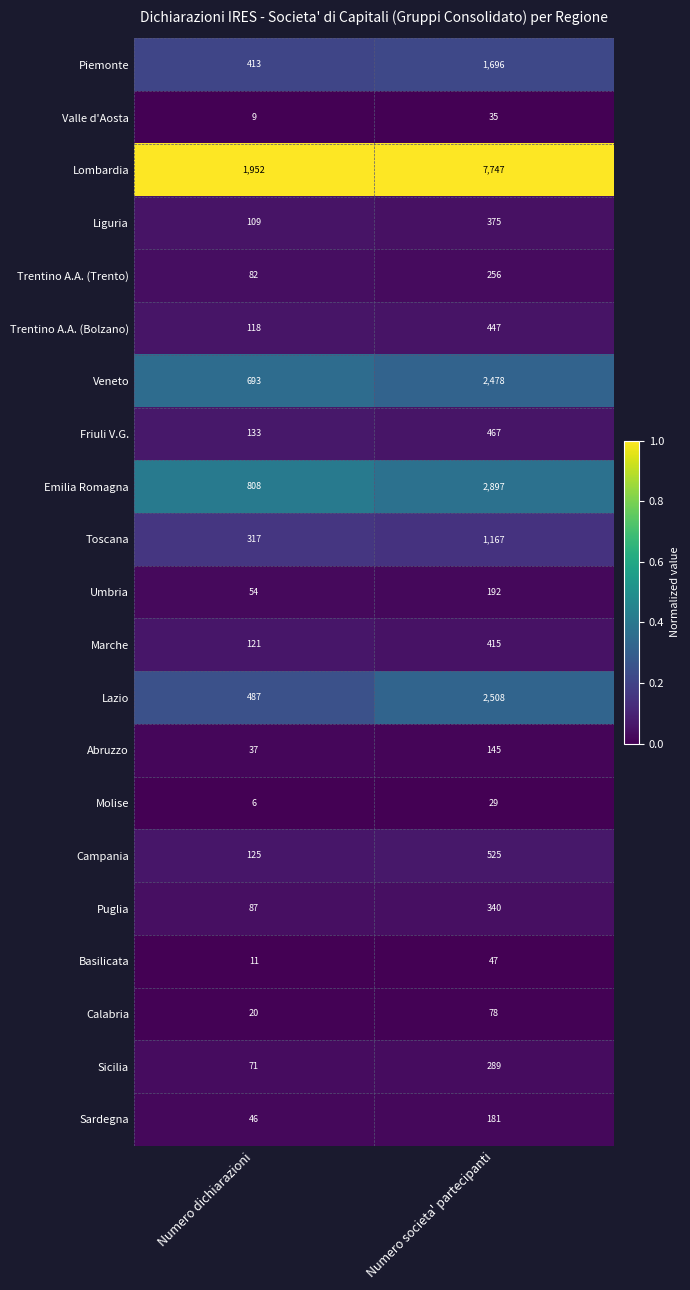

What is the approximate value of Lombardia at Numero societa' partecipanti?

7747